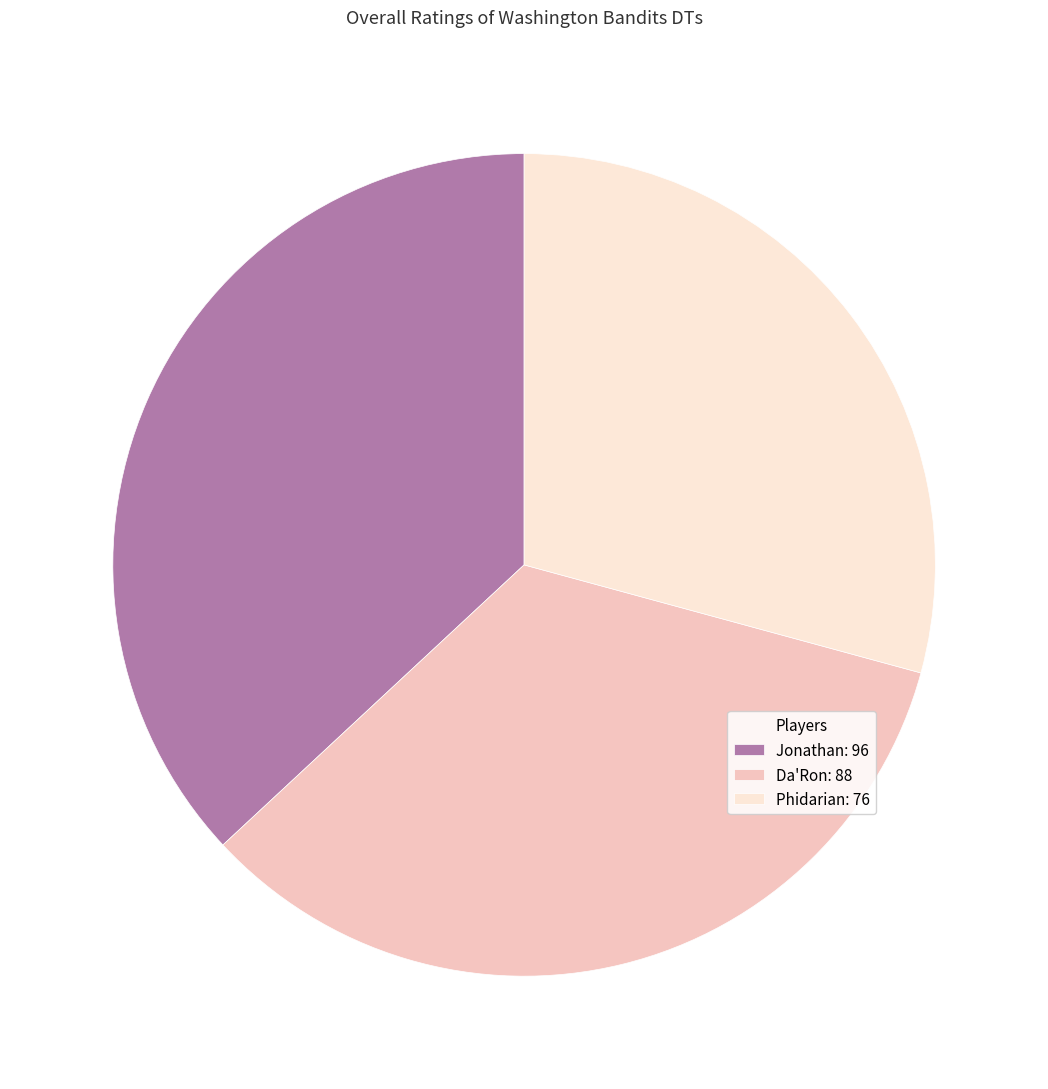

Between Phidarian and Da'Ron, which is larger?

Da'Ron